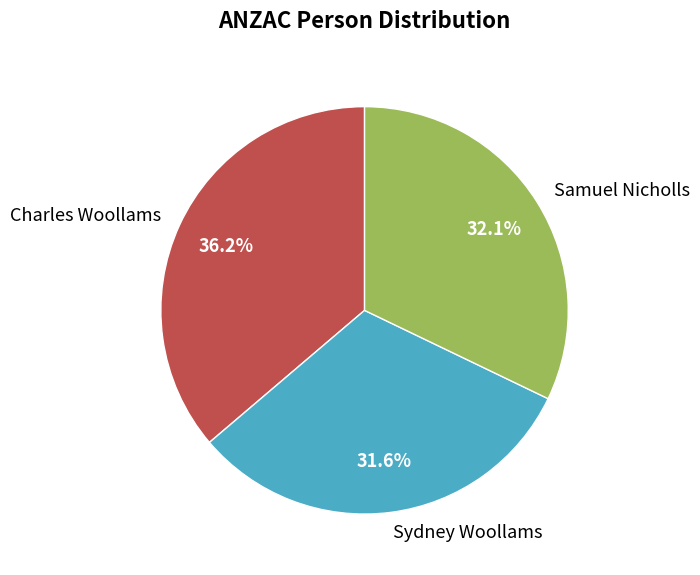

Do Sydney Woollams and Samuel Nicholls together represent more than half of the pie?

Yes